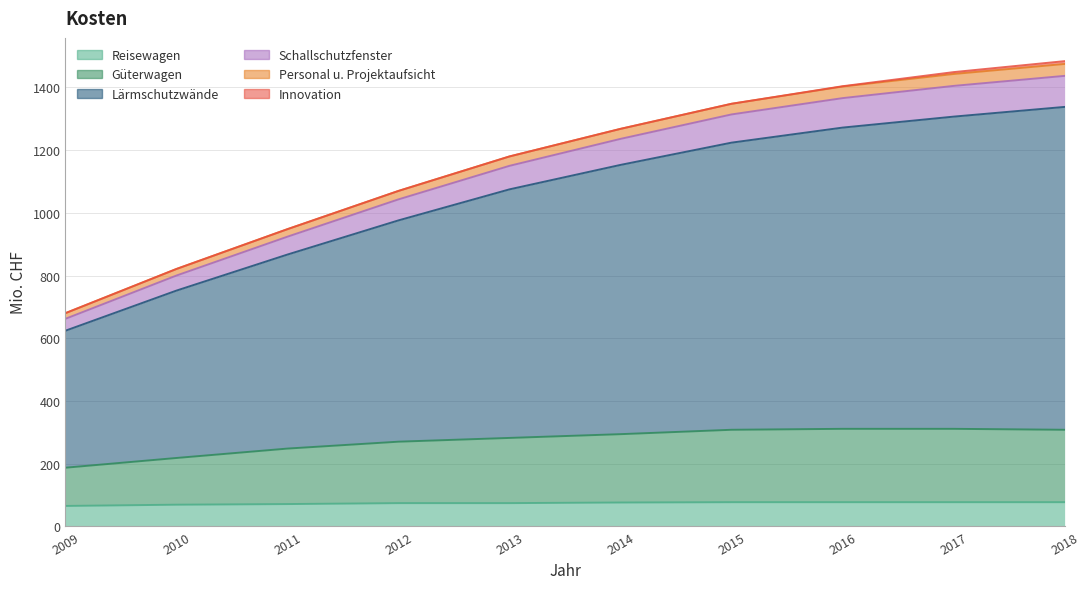

True or false: Personal u. Projektaufsicht and Reisewagen intersect in this chart.

False